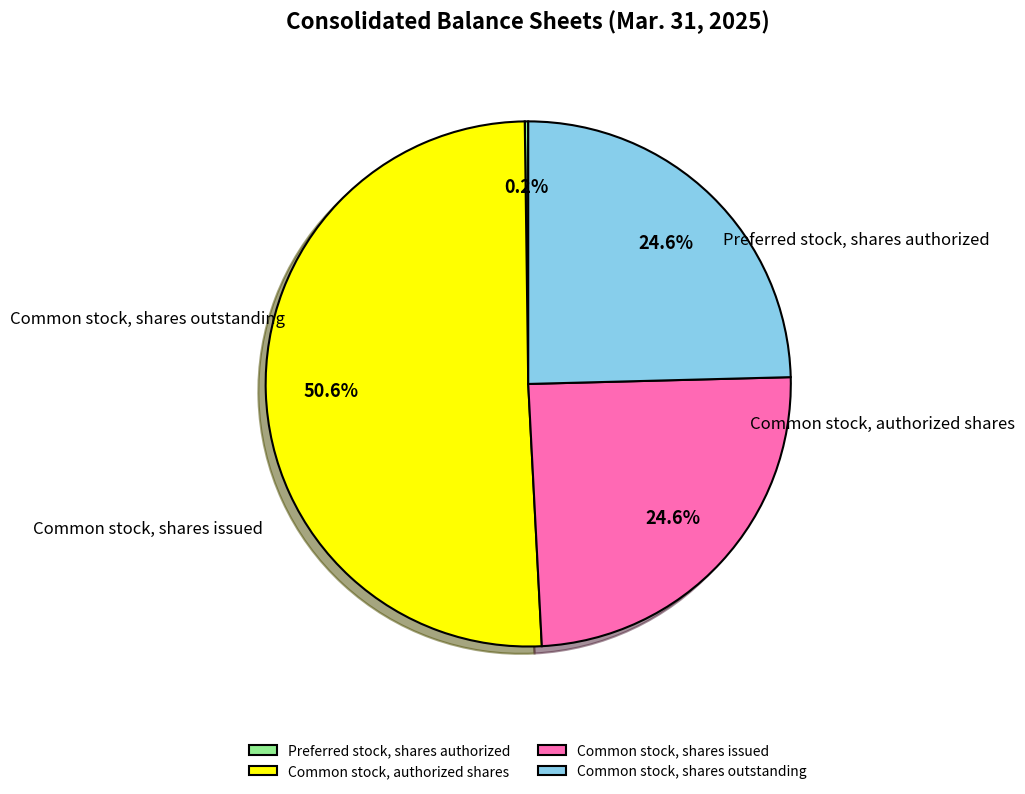

How many segments does this pie chart have?

4